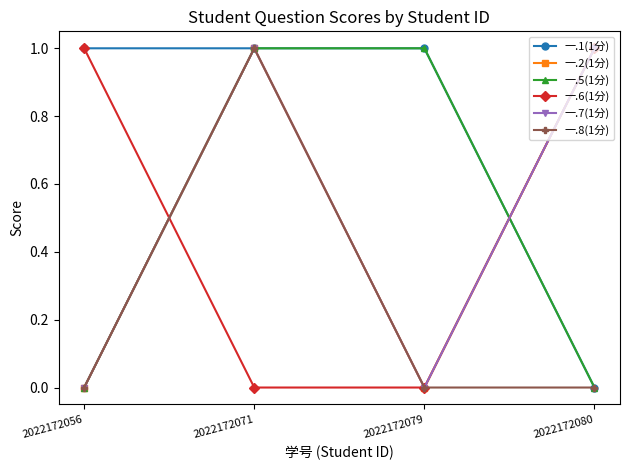

What is the difference between the highest and lowest values at 2022172056?

1